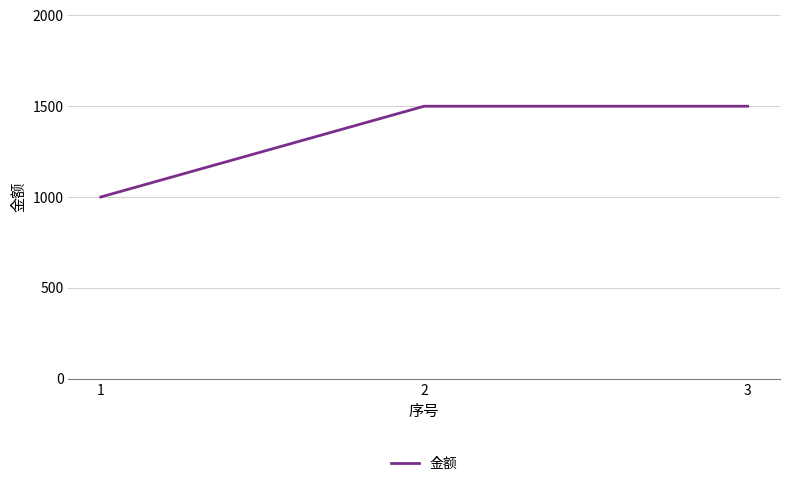

Does the chart have visible grid lines?

Yes